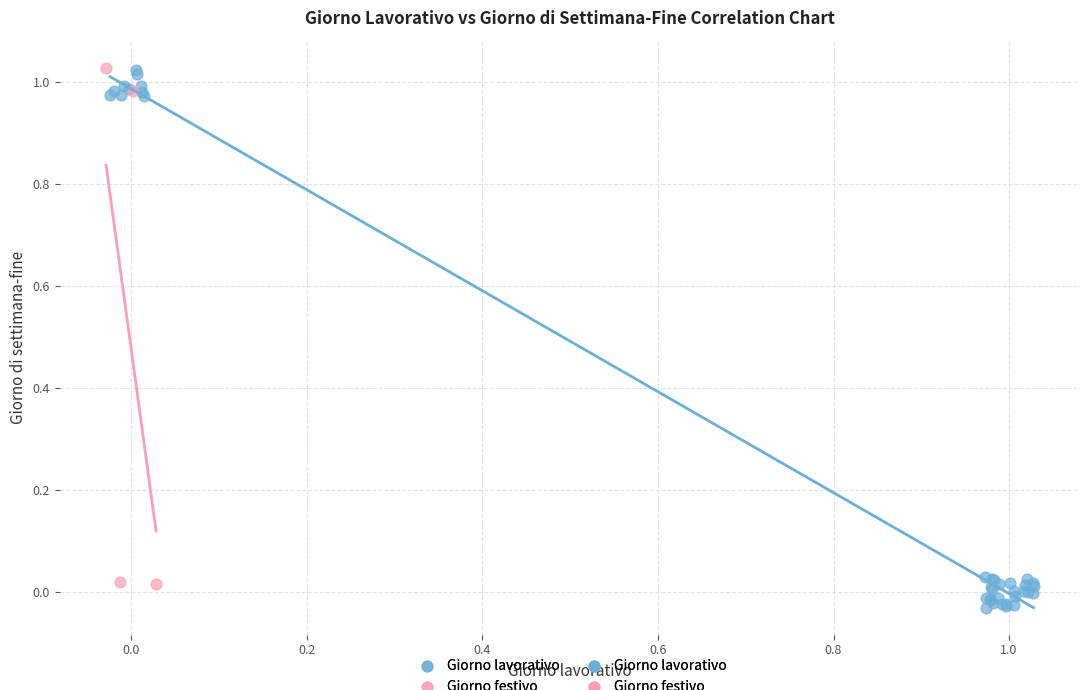

Which series has the largest Y range (max minus min)?

Giorno lavorativo